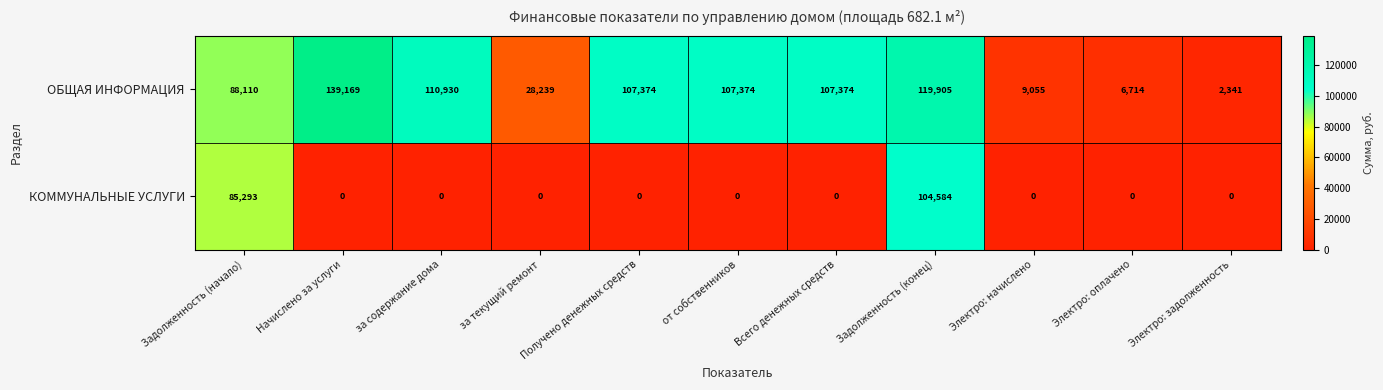

What is the spread (max minus min) of values at Всего денежных средств?

107374